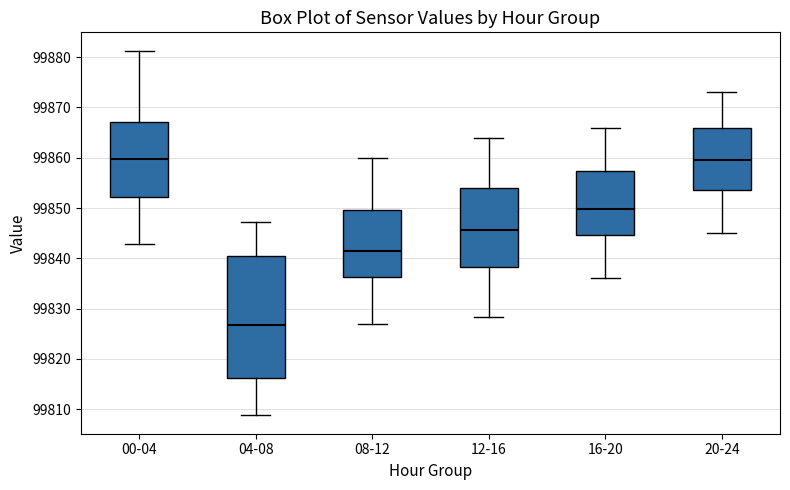

Where does the upper whisker of the box for 20-24 end on the y-axis? The values are not printed on the chart, so give them approximately, as read against the axis.

99873